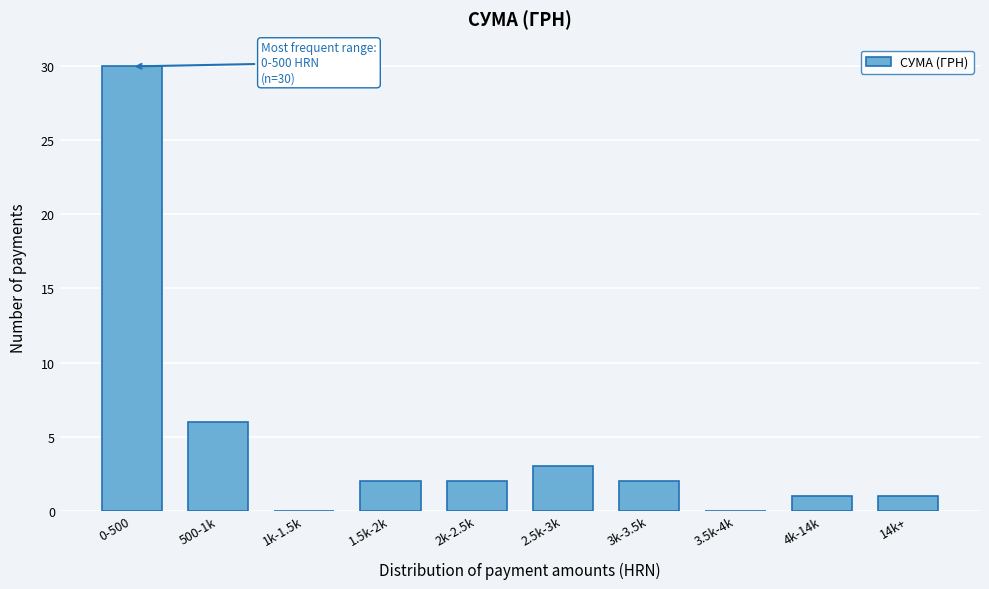

Reading left to right, extract all data points from this chart.

0-500=30	500-1k=6	1k-1.5k=0	1.5k-2k=2	2k-2.5k=2	2.5k-3k=3	3k-3.5k=2	3.5k-4k=0	4k-14k=1	14k+=1